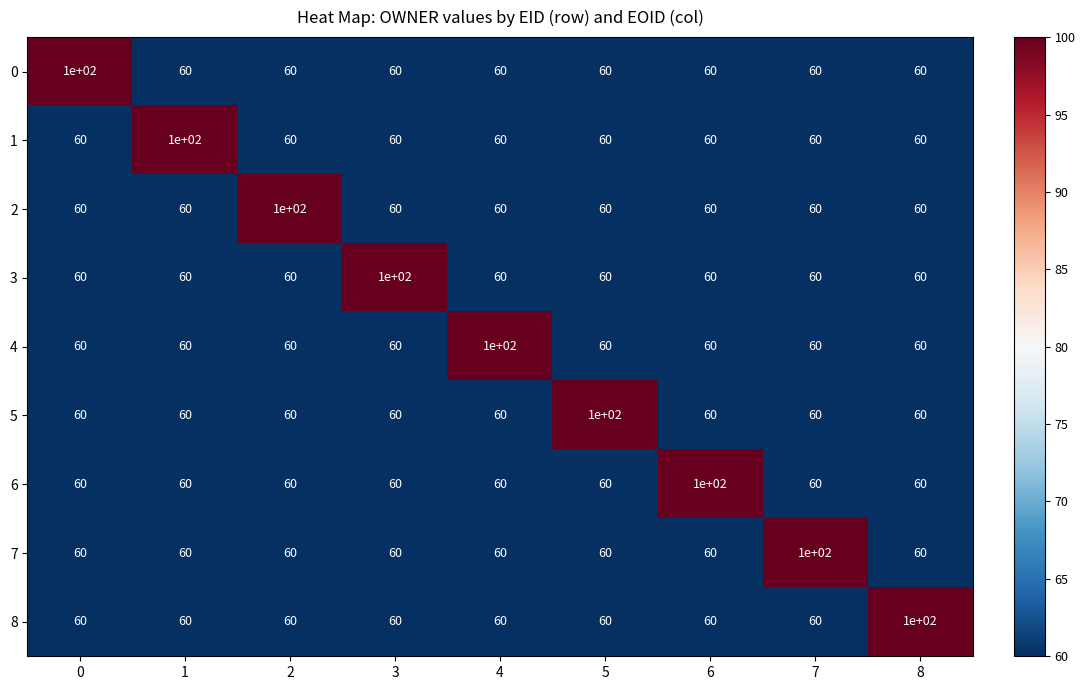

What is the maximum value shown in the chart?

100